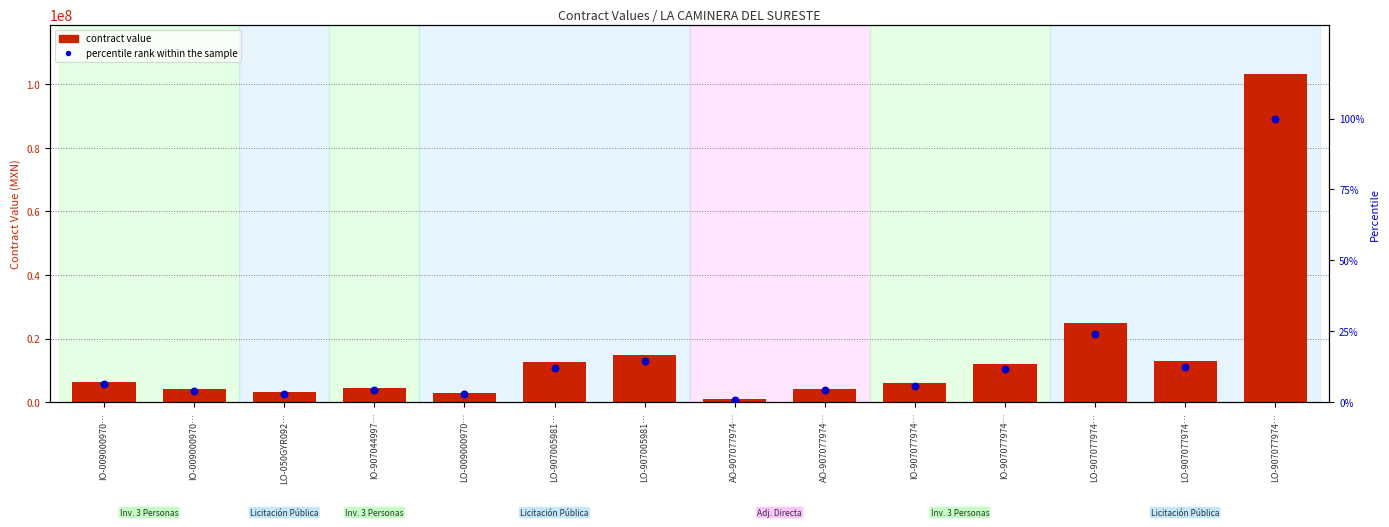

Which series contains the highest Y value?

contract value